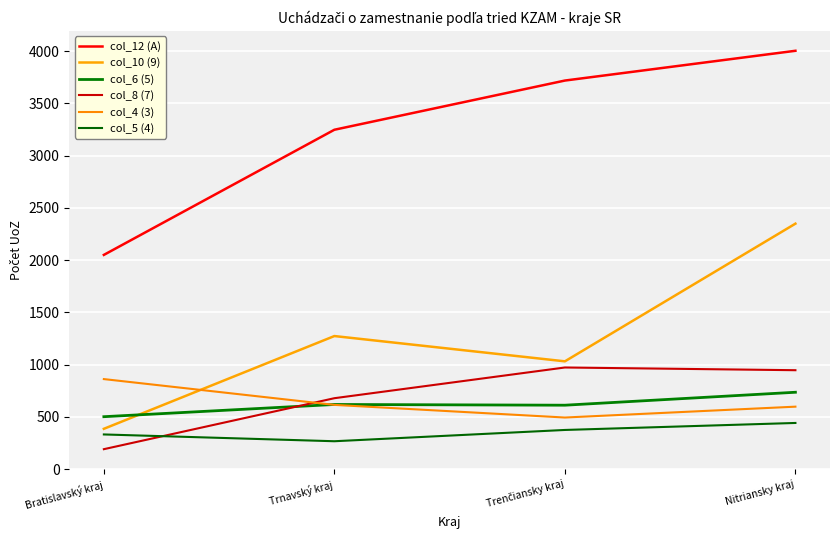

True or false: col_6 (5) has a value of 378 at Trenčiansky kraj.

False